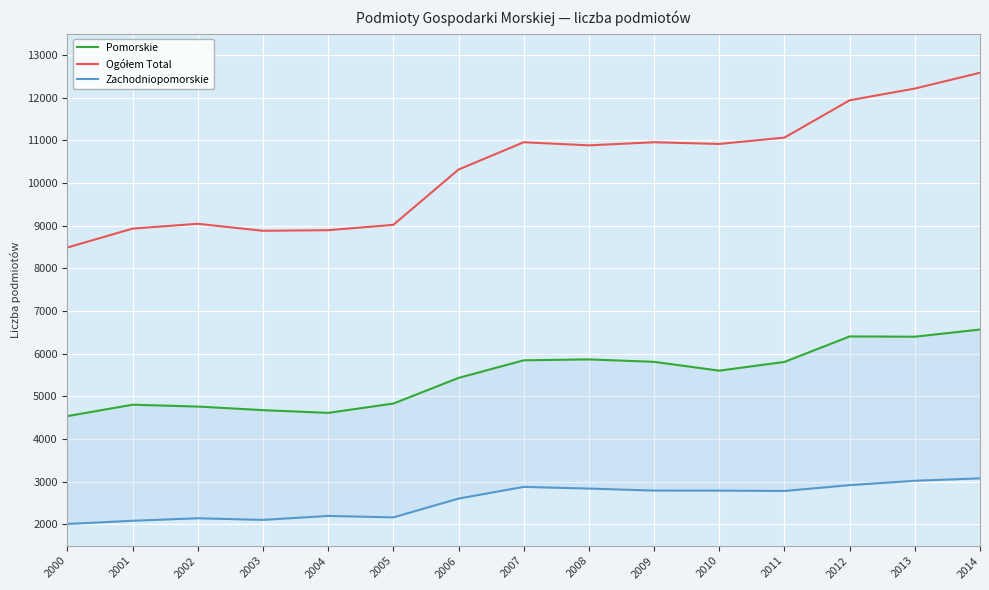

The value of Ogółem Total at 2008 is 10882. True or false?

True